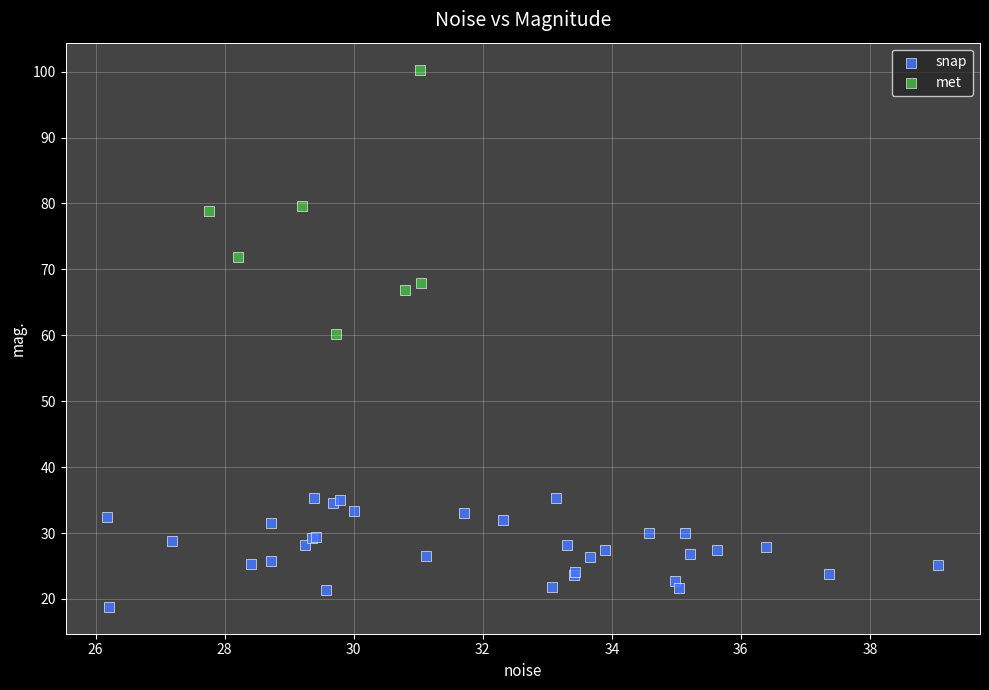

Which series contains the highest Y value?

met